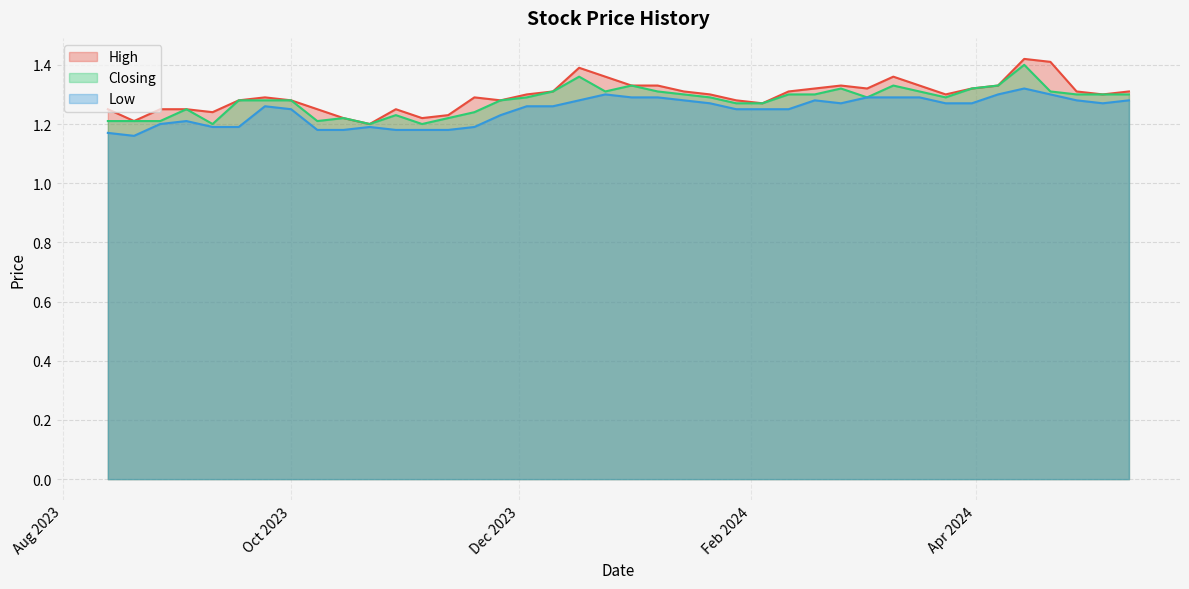

List the labels in order of Low value, largest first.

14/04/2024, 21/04/2024, 07/04/2024, 24/12/2023, 17/03/2024, 10/03/2024, 03/03/2024, 07/01/2024, 31/12/2023, 12/05/2024, 28/04/2024, 18/02/2024, 14/01/2024, 17/12/2023, 05/05/2024, 31/03/2024, 24/03/2024, 25/02/2024, 21/01/2024, 10/12/2023, 03/12/2023, 24/09/2023, 11/02/2024, 04/02/2024, 28/01/2024, 01/10/2023, 26/11/2023, 03/09/2023, 27/08/2023, 19/11/2023, 22/10/2023, 17/09/2023, 10/09/2023, 12/11/2023, 05/11/2023, 29/10/2023, 15/10/2023, 08/10/2023, 13/08/2023, 20/08/2023